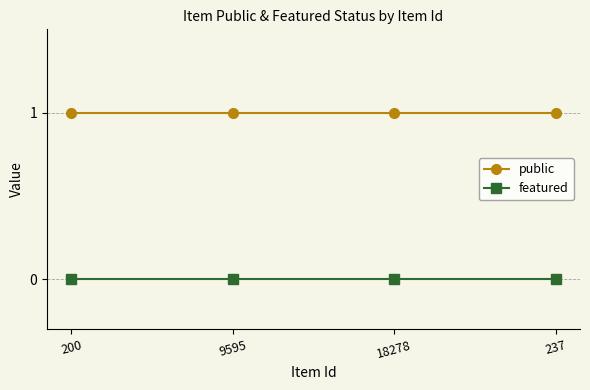

What is the maximum value for public?

1